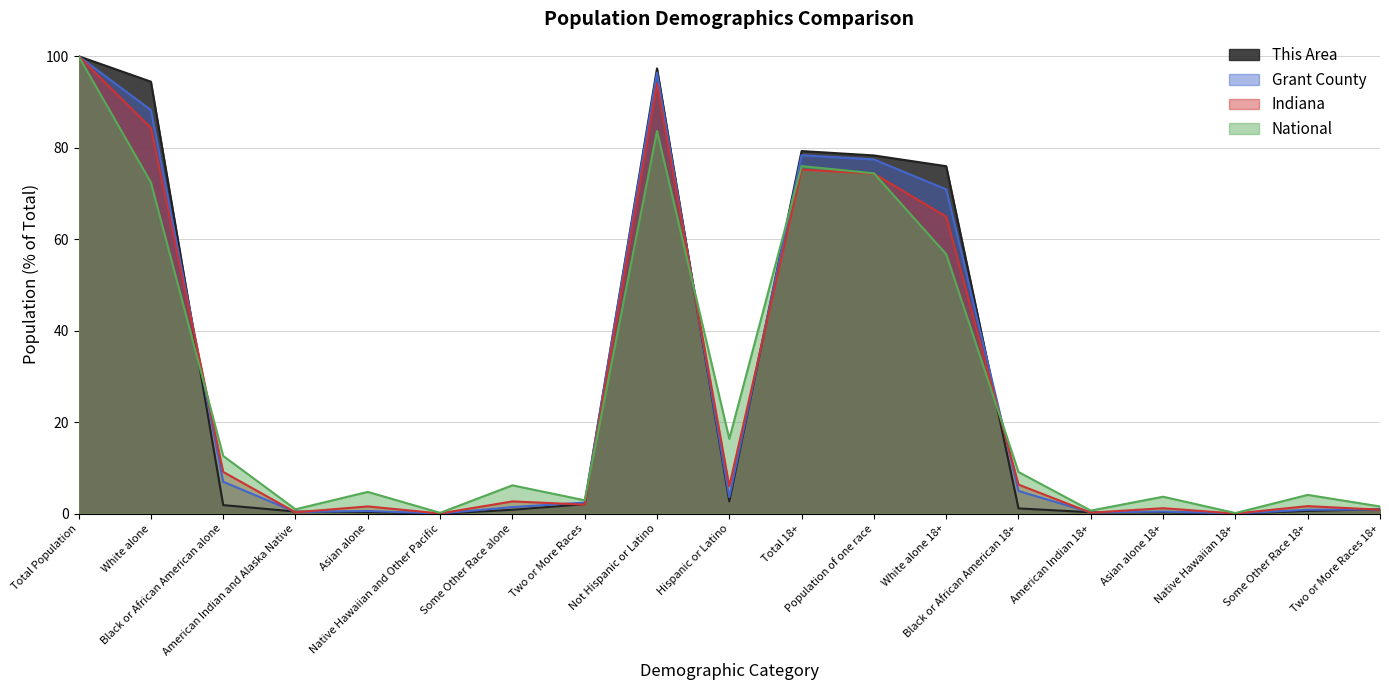

At which category is the sum across all series the highest?

Total Population